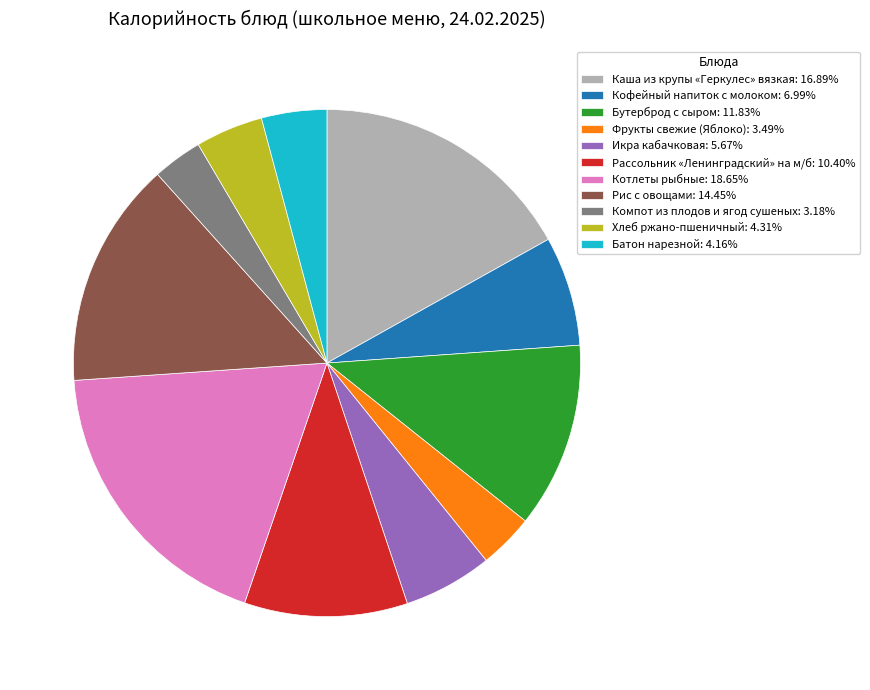

What is the ratio of the value at Рис с овощами: 14.45% to the value at Каша из крупы «Геркулес» вязкая: 16.89%?

0.9